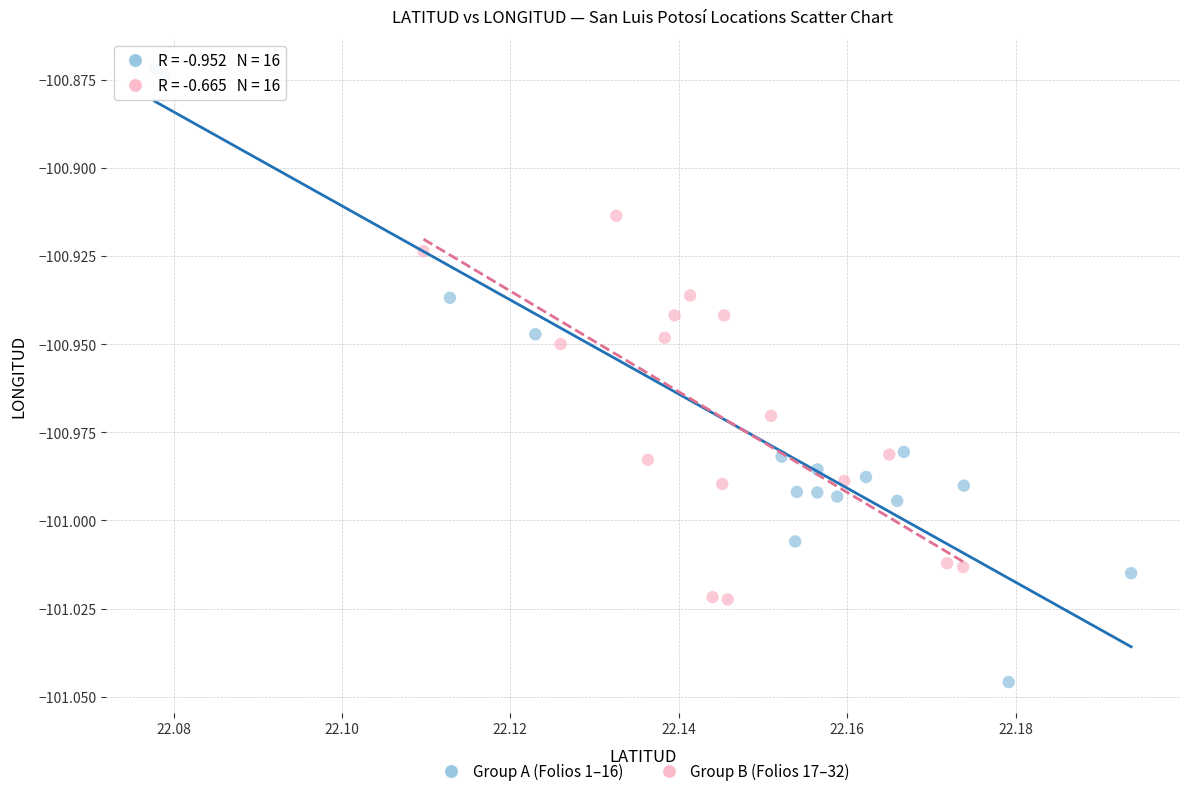

Which series contains the highest Y value?

Group A (Folios 1–16)